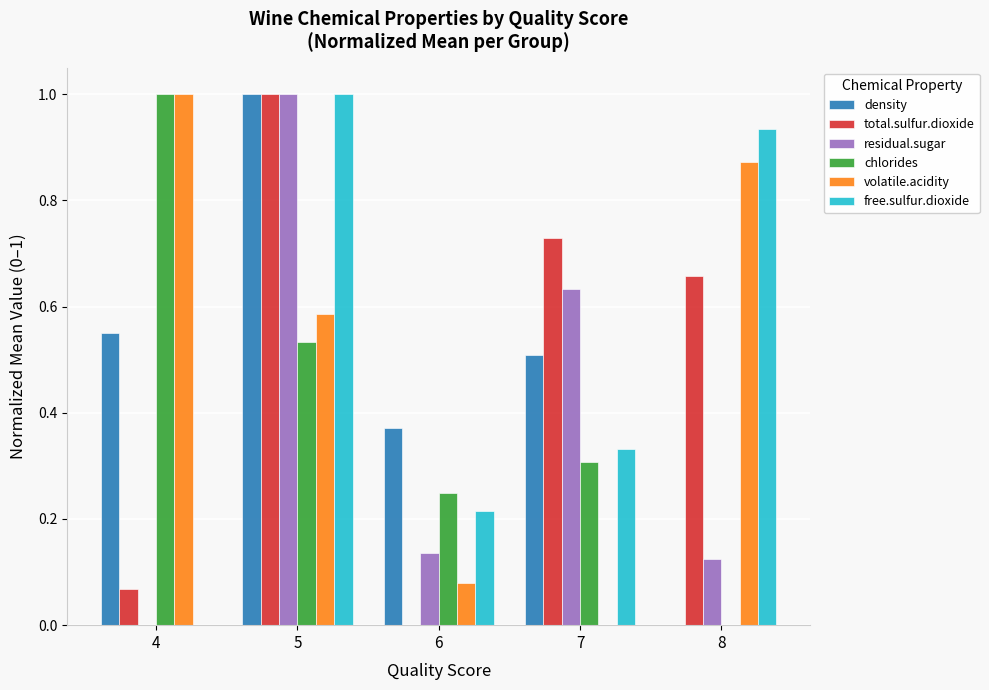

Between 5 and 7, which series saw the biggest shift?

free.sulfur.dioxide